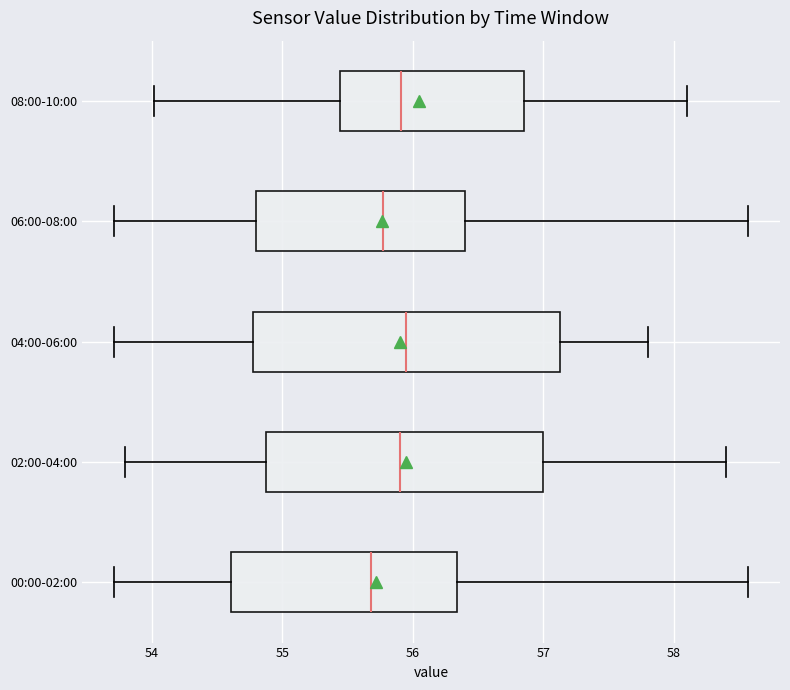

Which box is the widest, from its left edge to its right edge?

04:00-06:00